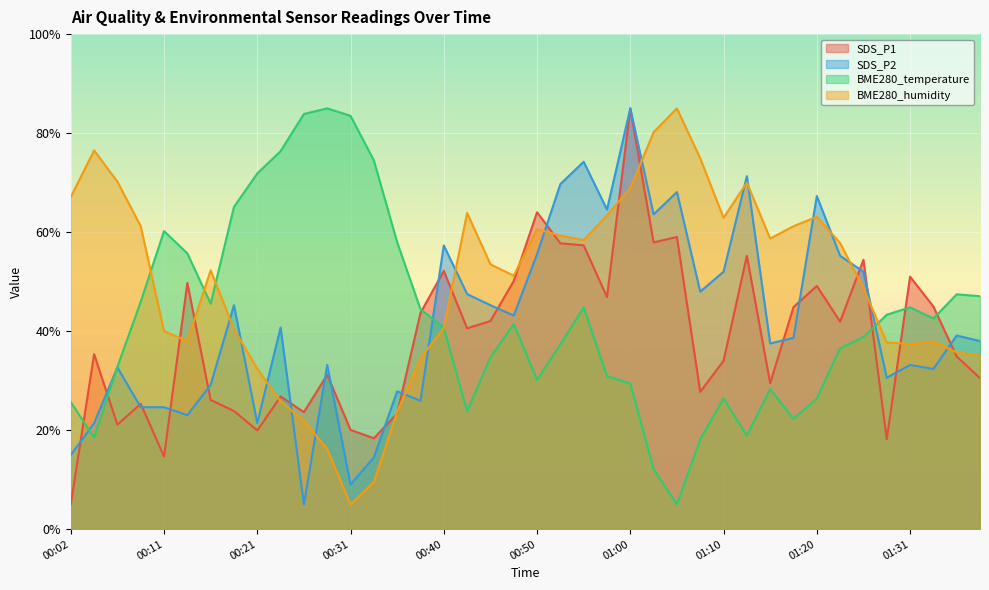

In SDS_P1, how many points are lower than both neighbors (excluding endpoints)?

12